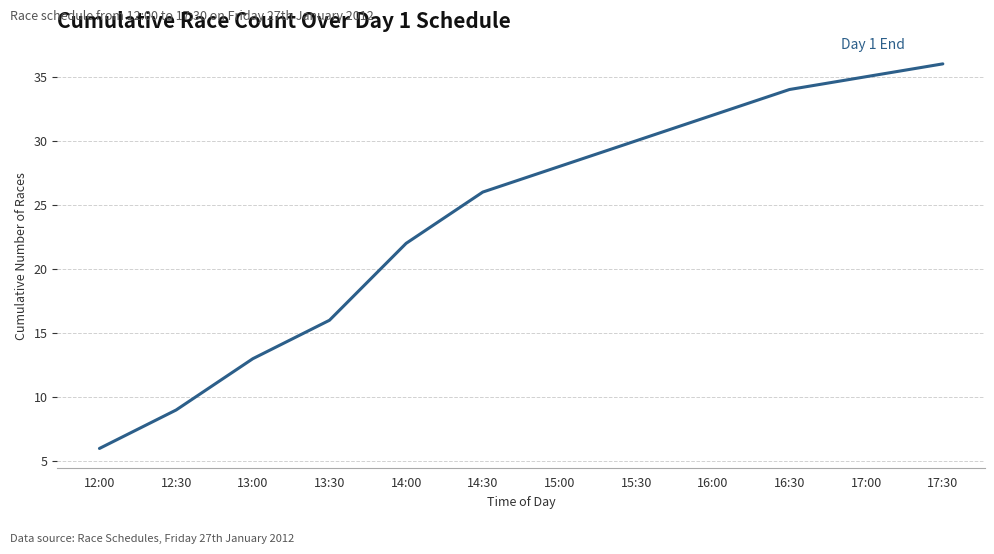

What is the approximate value at 15:30, to the nearest 10?

30